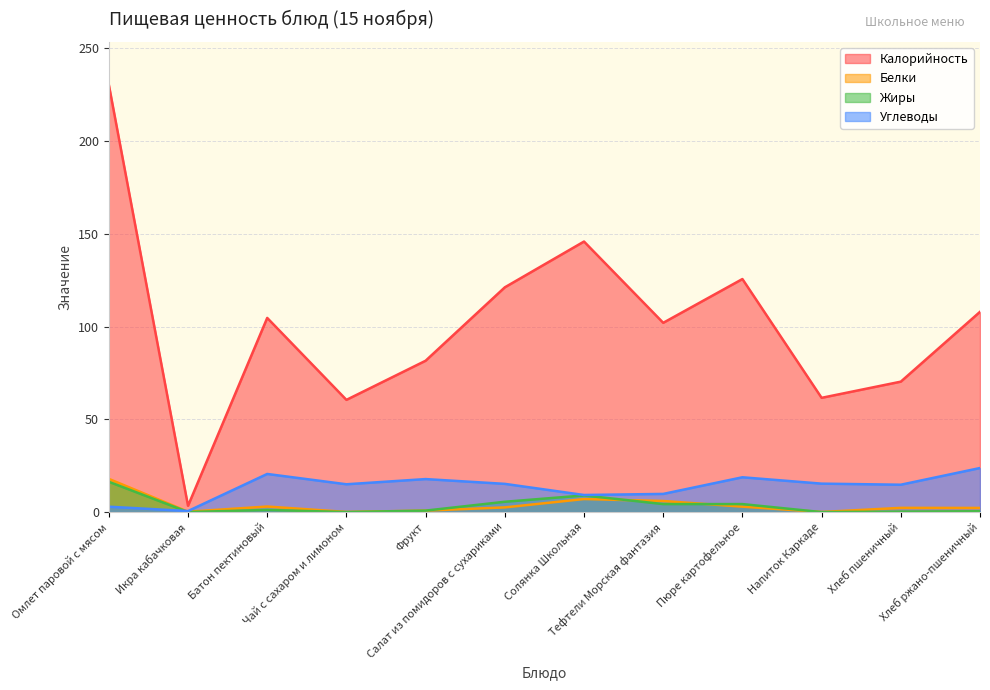

What is the greatest value displayed?

230.4